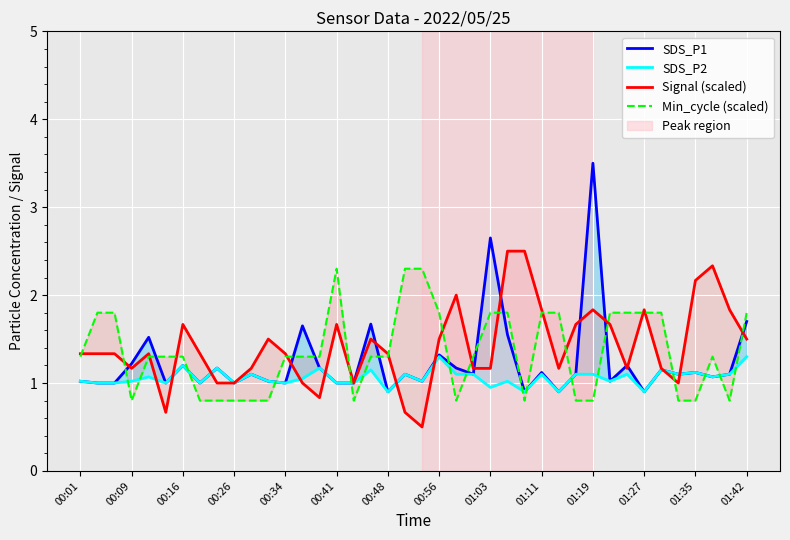

How many data points in SDS_P1 are above 1?

28